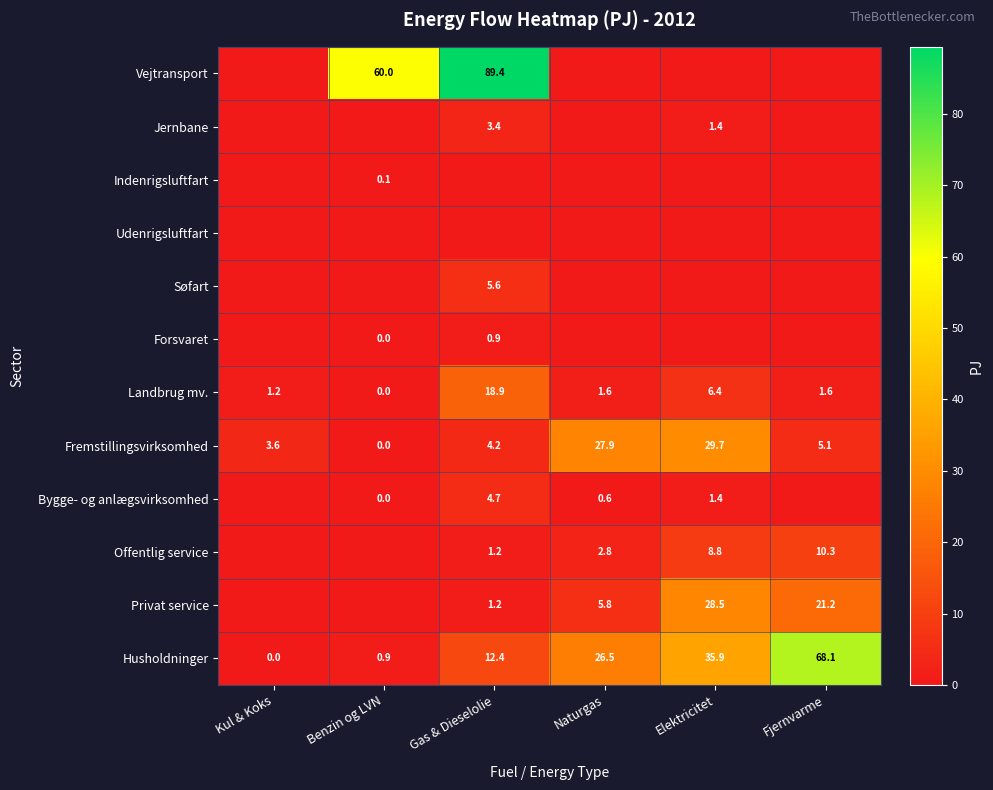

The value of Fremstillingsvirksomhed at Gas & Dieselolie is 4.2. True or false?

True